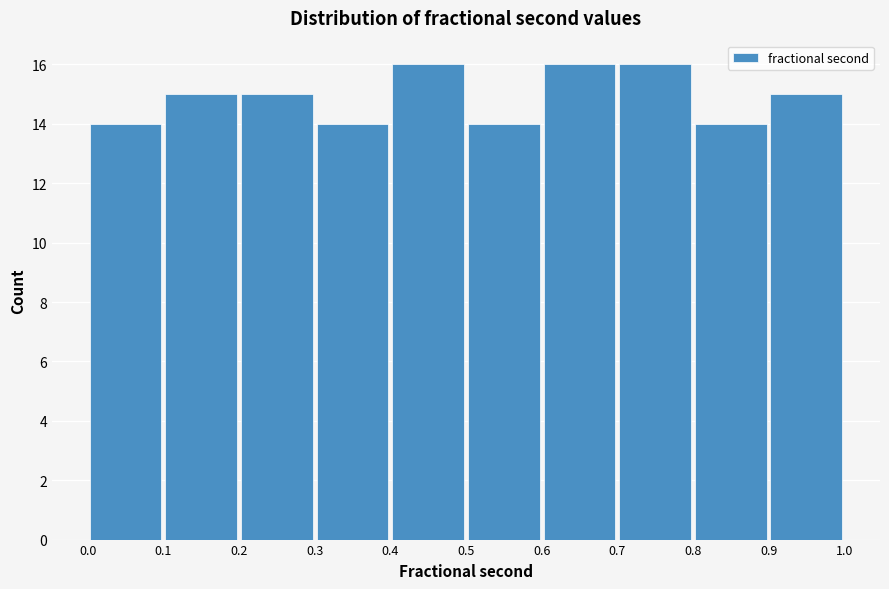

Reading left to right, transcribe this chart: for each bar, give the range it covers on the x-axis and its height. The values are not printed on the chart, so give them approximately, as read against the axis.

0.0 to 0.1: 14
0.1 to 0.2: 15
0.2 to 0.3: 15
0.3 to 0.4: 14
0.4 to 0.5: 16
0.5 to 0.6: 14
0.6 to 0.7: 16
0.7 to 0.8: 16
0.8 to 0.9: 14
0.9 to 1.0: 15